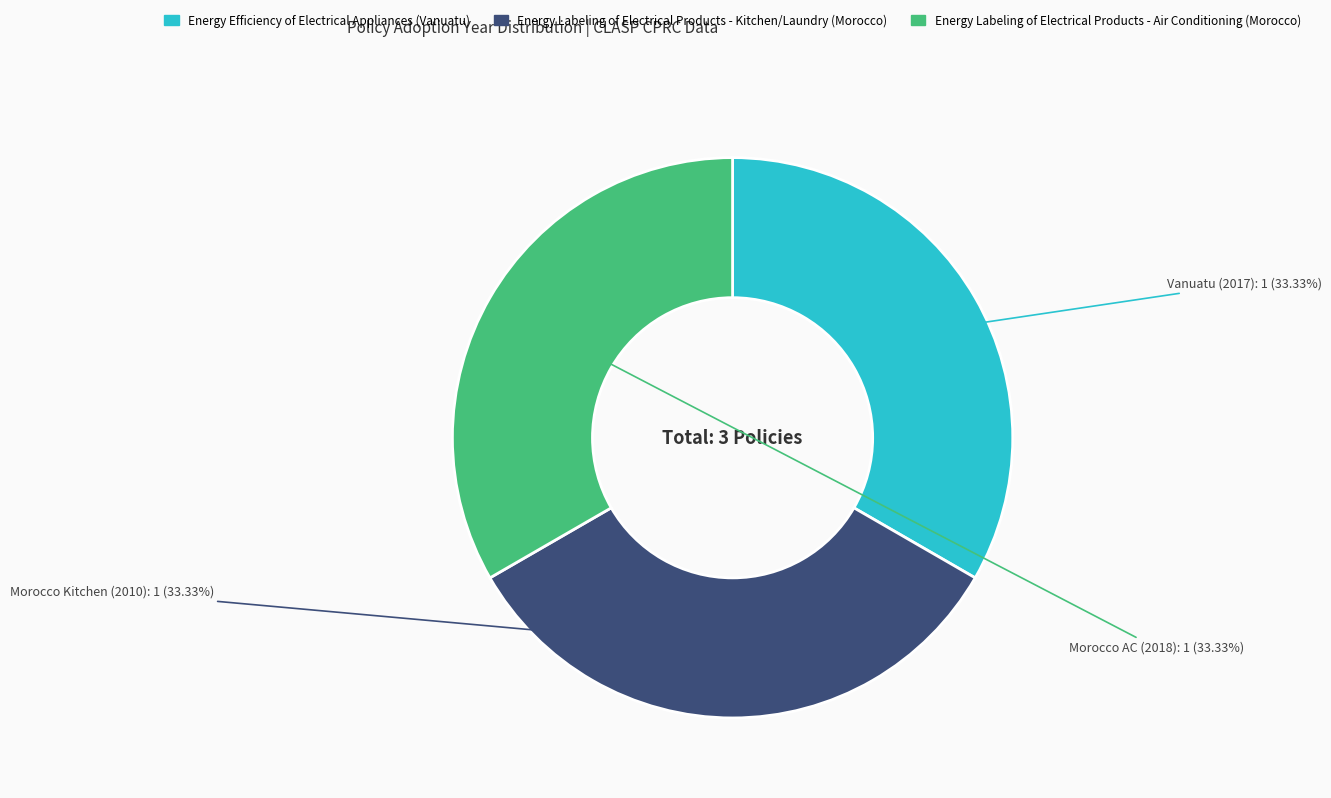

To the nearest percent, what is the average slice percentage?

33%